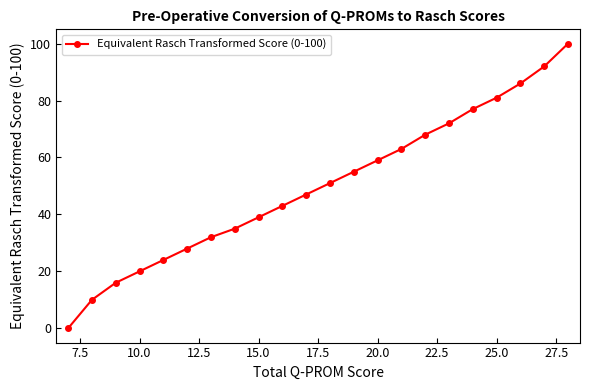

How many values are above zero?

21